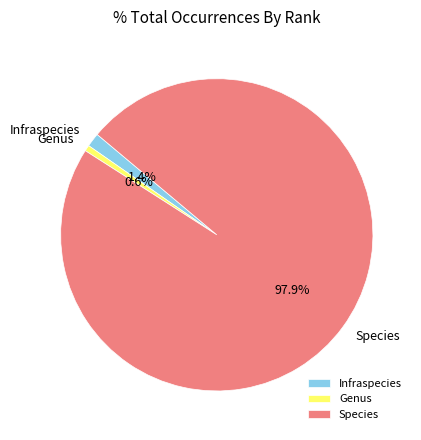

Combined, what portion of the pie is Genus and Species?

98.6%